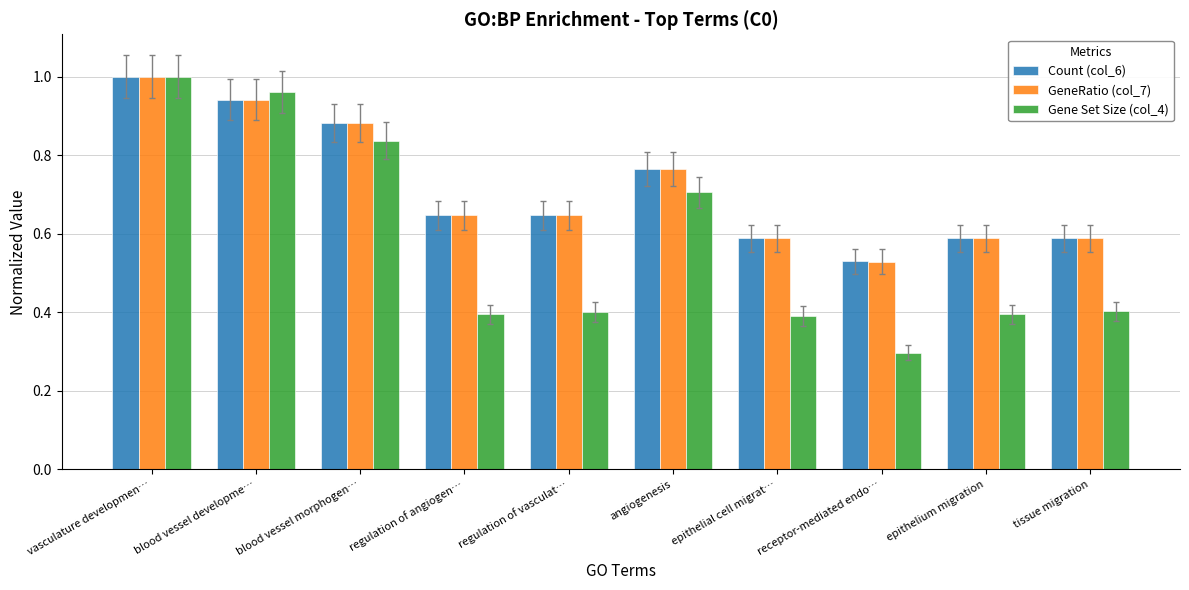

Where is Count (col_6) nearest to the value 0?

receptor-mediated endo…